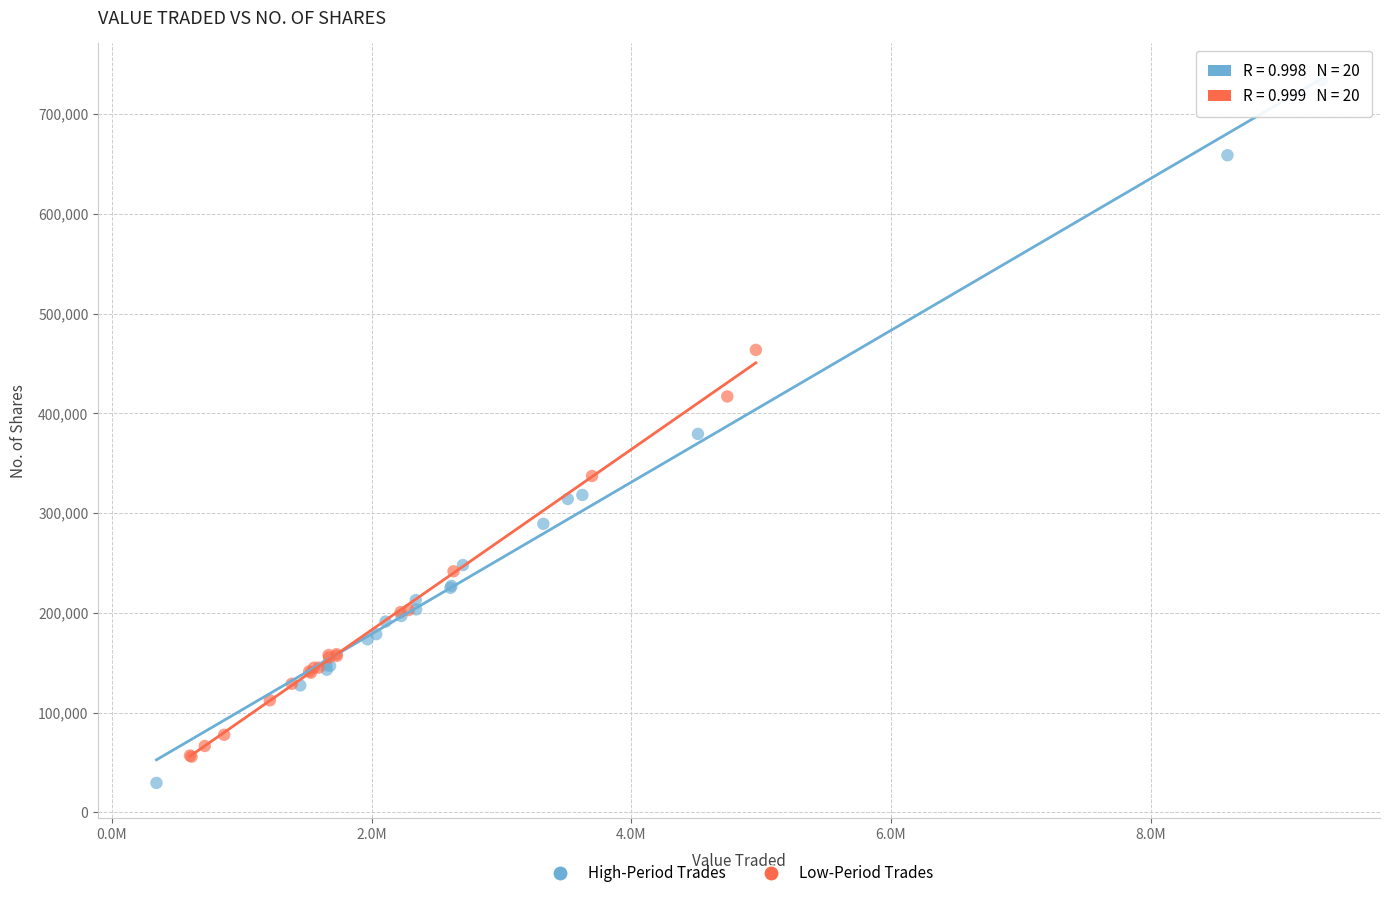

Which series reaches the maximum Y coordinate?

High-Period Trades